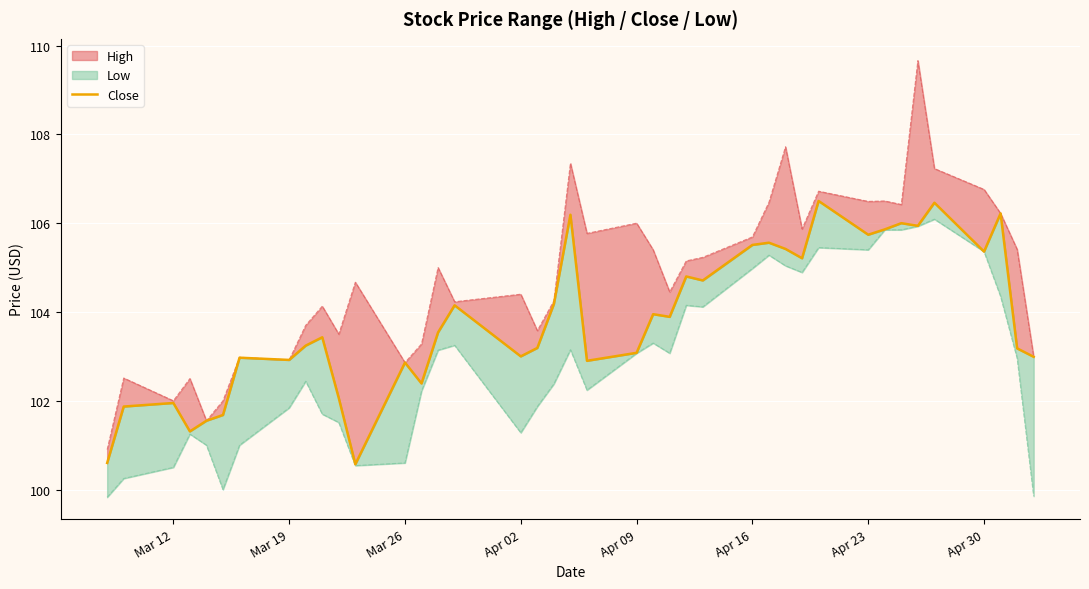

What is the sum of all values?

4152.9